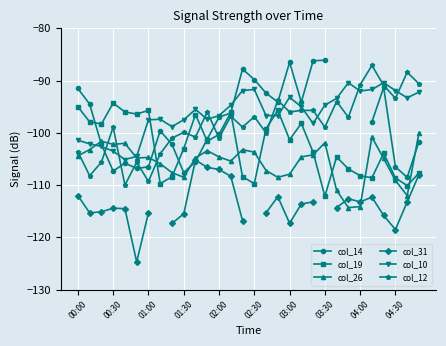

What is the approximate value of col_19 at 04:00?

-108.2